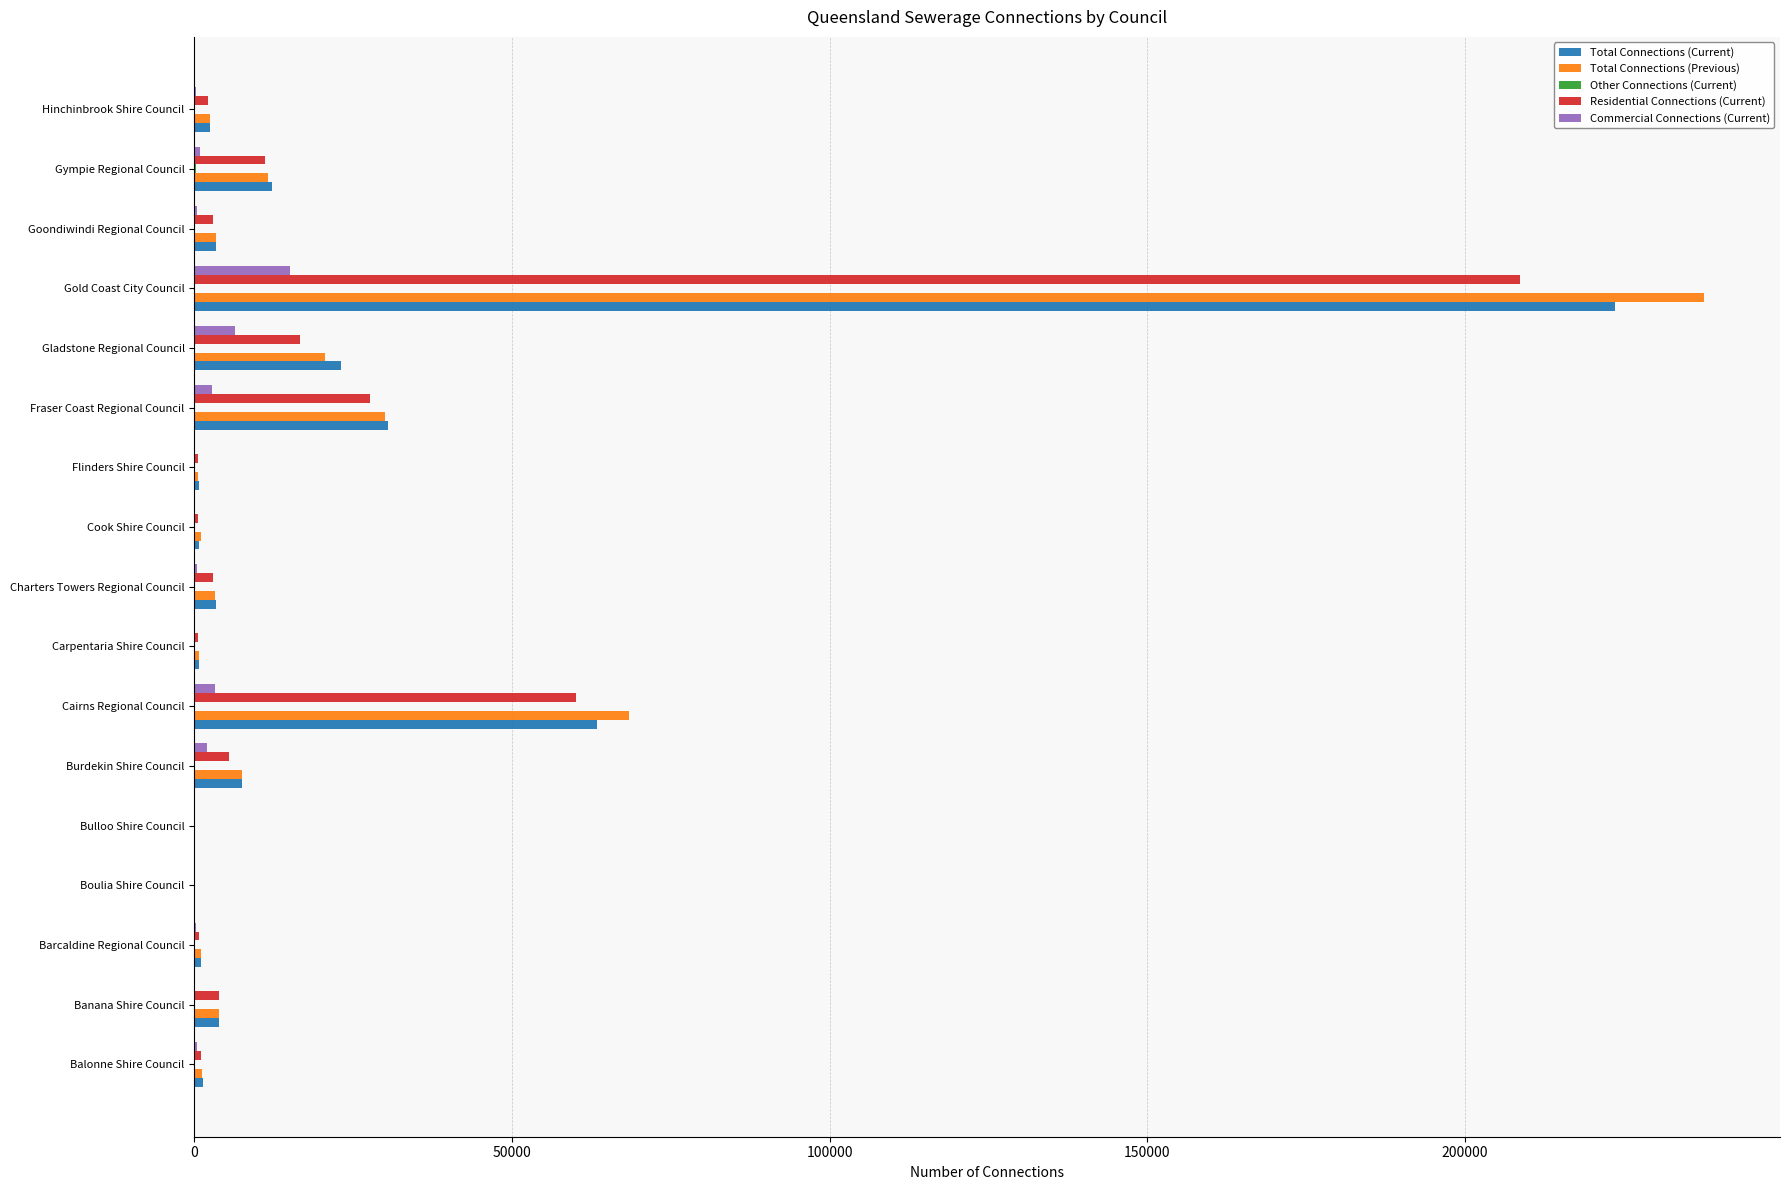

Is the value of Commercial Connections (Current) at Hinchinbrook Shire Council greater than the value of Total Connections (Previous) at Burdekin Shire Council?

No